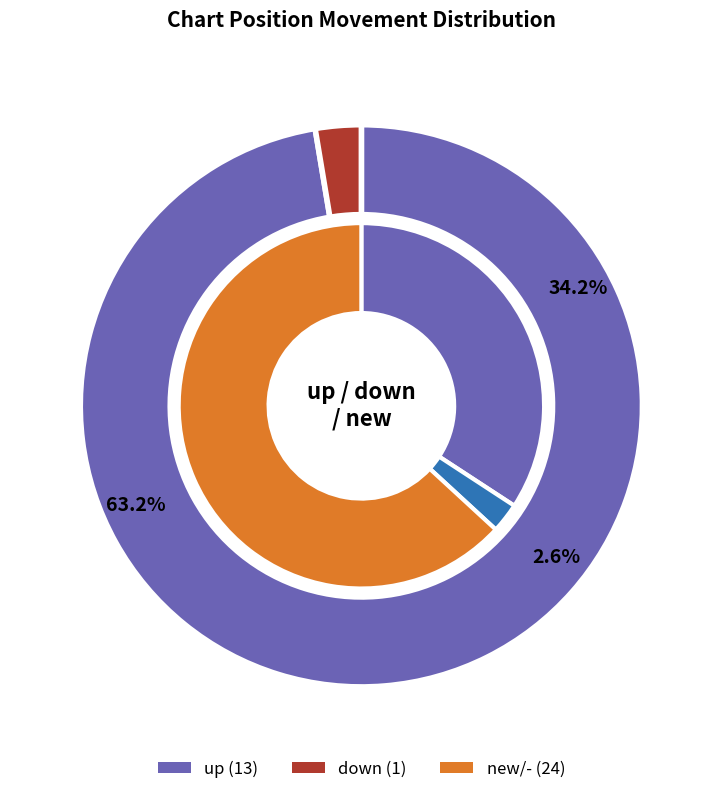

What percentage do down and - together represent?

65.8%